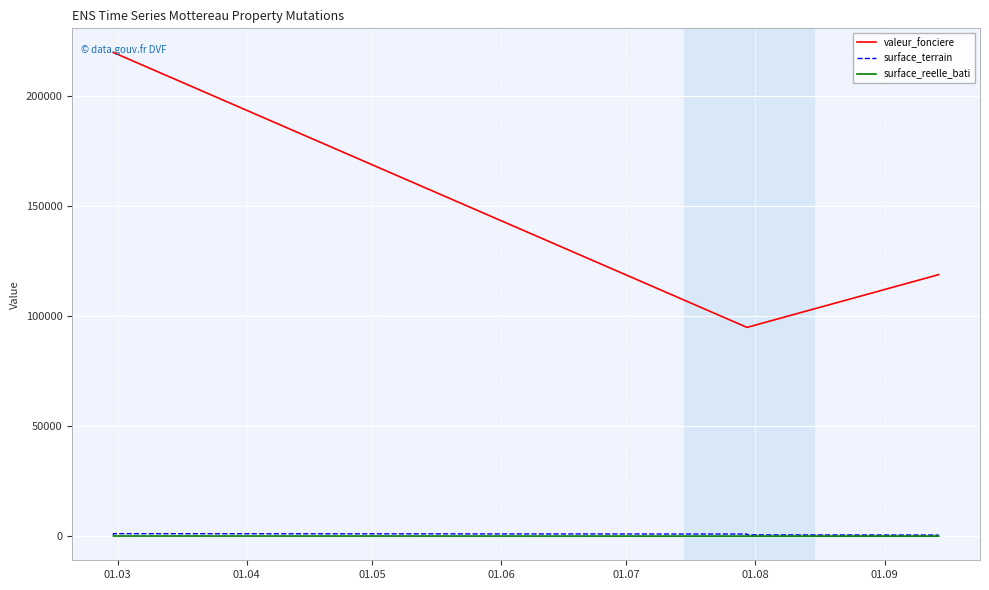

What is the smallest value displayed?

88